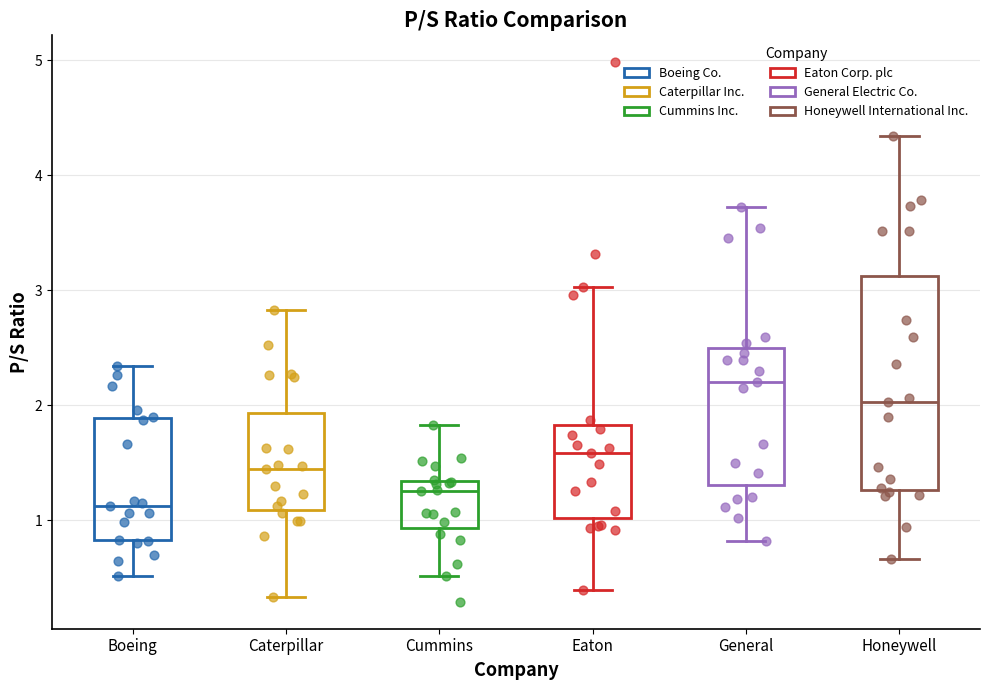

Reading left to right, read every box against the y-axis: the position of its median line, the range the box covers, and the ends of its whiskers. The values are not printed on the chart, so give them approximately, as read against the axis.

Boeing: median 1.1, box 0.8 to 1.9, whiskers 0.5 to 2.3
Caterpillar: median 1.4, box 1.1 to 1.9, whiskers 0.3 to 2.8
Cummins: median 1.3 (just below the box's upper edge), box 0.9 to 1.3, whiskers 0.5 to 1.8
Eaton: median 1.6, box 1.0 to 1.8, whiskers 0.4 to 3.0
General: median 2.2, box 1.3 to 2.5, whiskers 0.8 to 3.7
Honeywell: median 2.0, box 1.3 to 3.1, whiskers 0.7 to 4.3